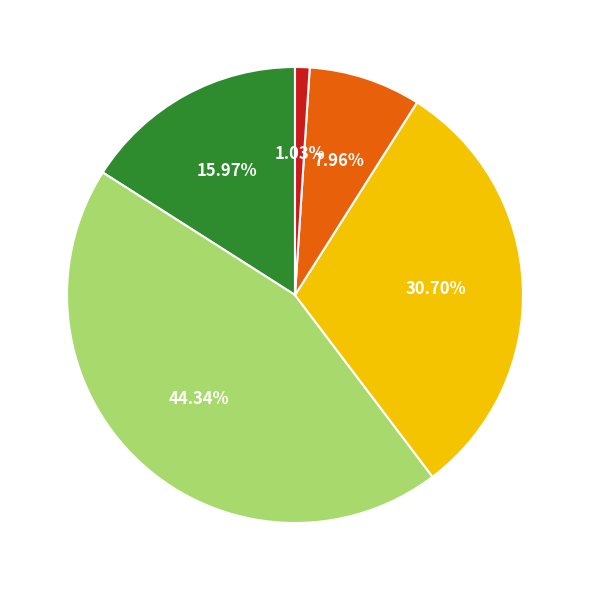

To the nearest percent, what is the difference between the largest and smallest slice percentages?

43%